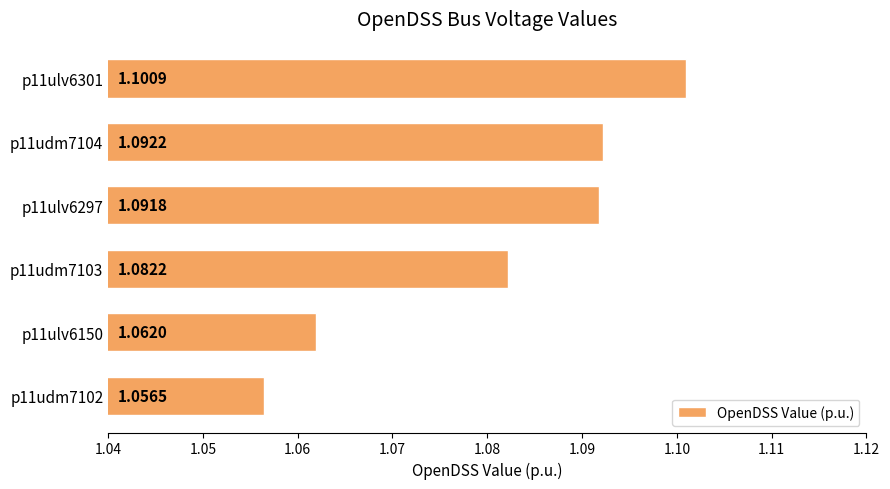

What is the sum of the values at p11ulv6301 and p11ulv6297?

2.2